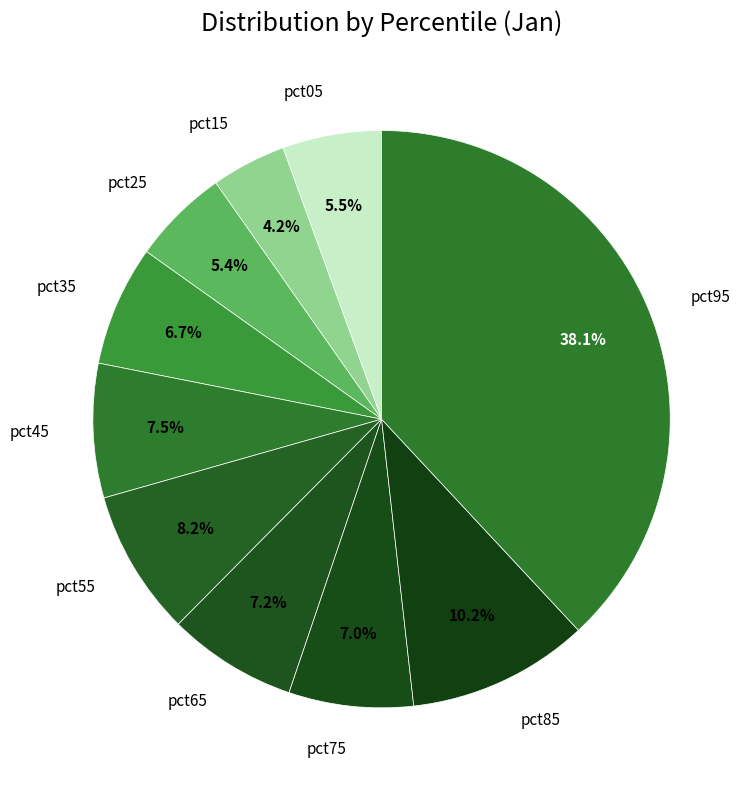

Which slice is the smallest?

pct15